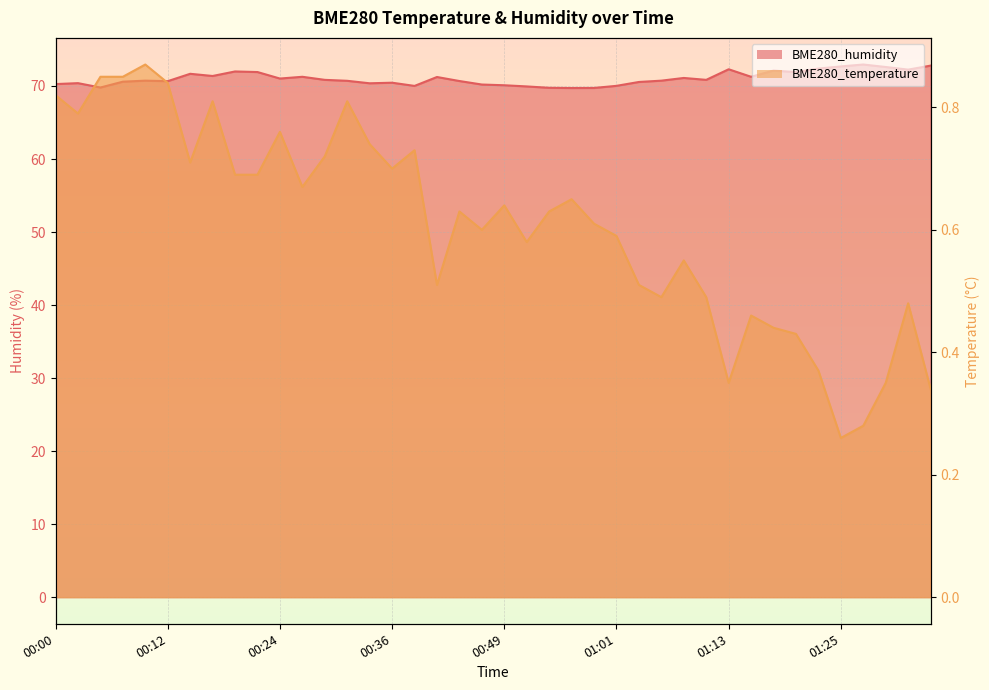

What are all the series names shown in the legend?

BME280_temperature, BME280_humidity